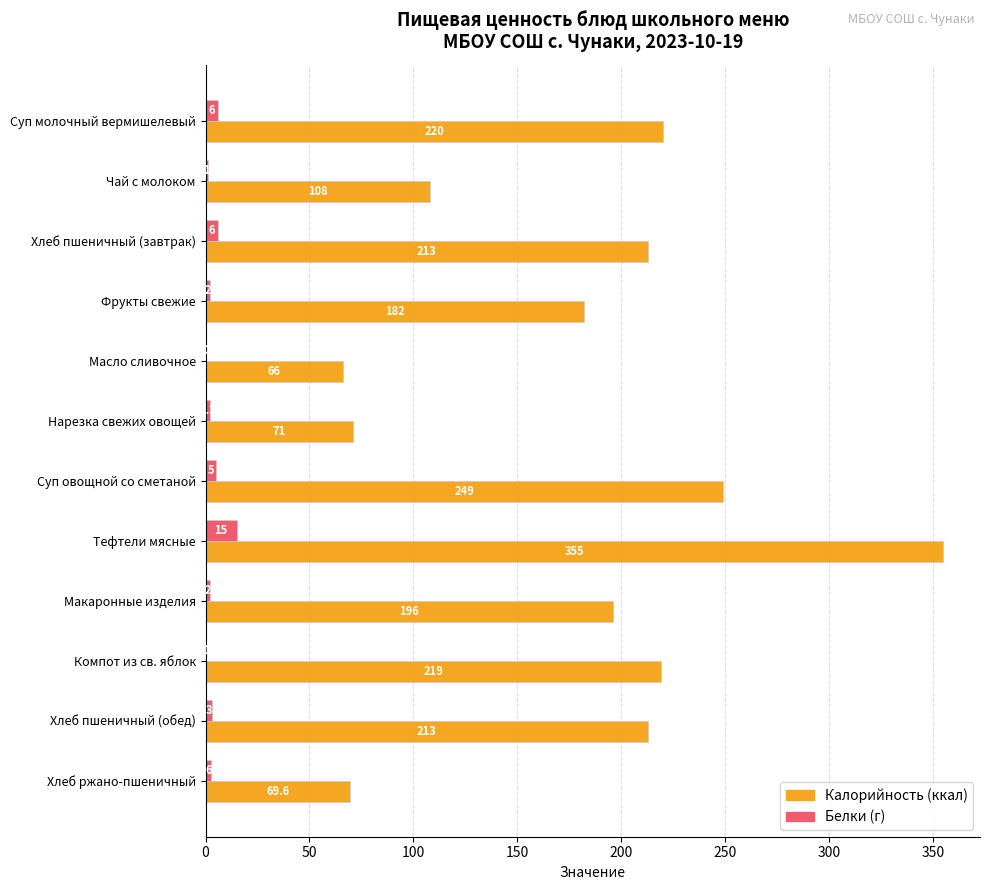

At which category is the sum across all series the highest?

Тефтели мясные